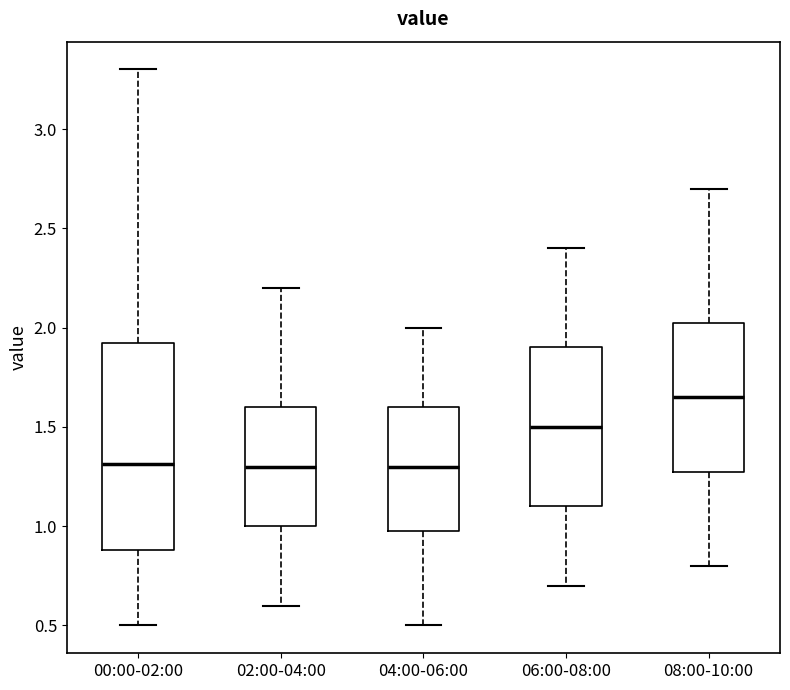

Which box is the tallest, from its lower edge to its upper edge?

00:00-02:00